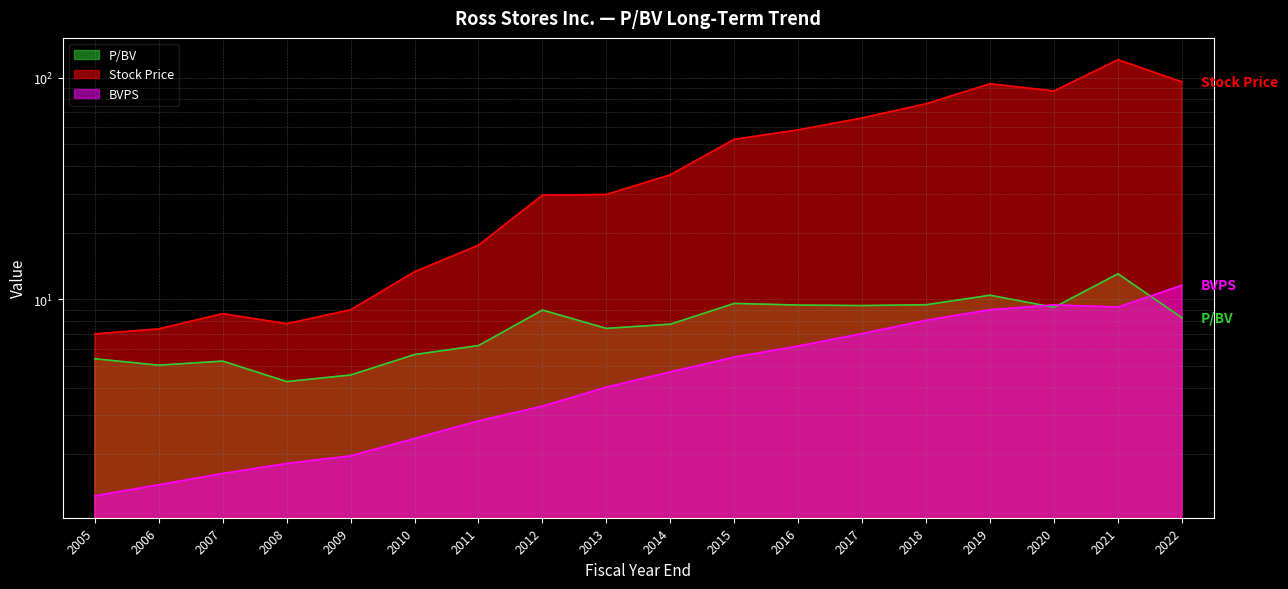

True or false: BVPS has a value of 9.0 at 2019.

True